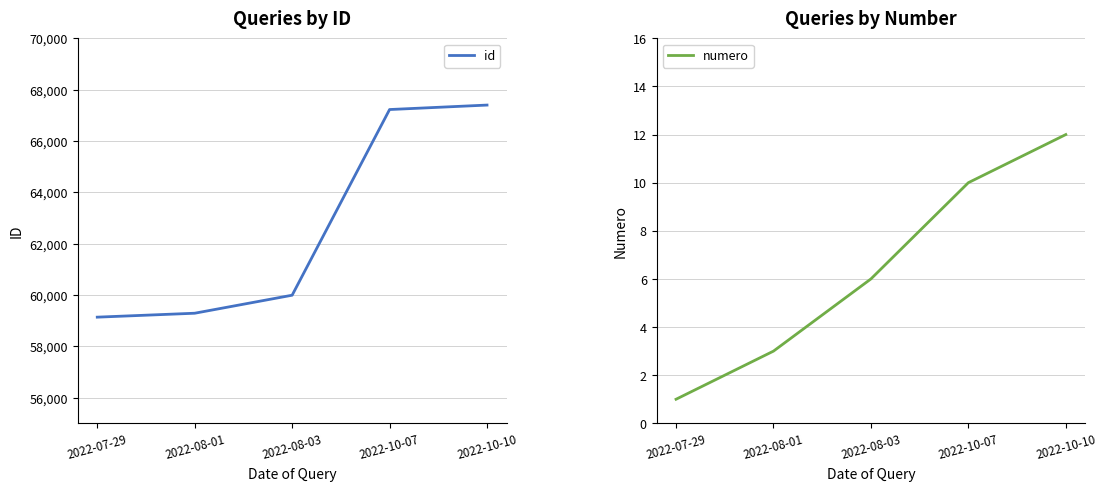

What value does the numero series have at 2022-07-29?

1